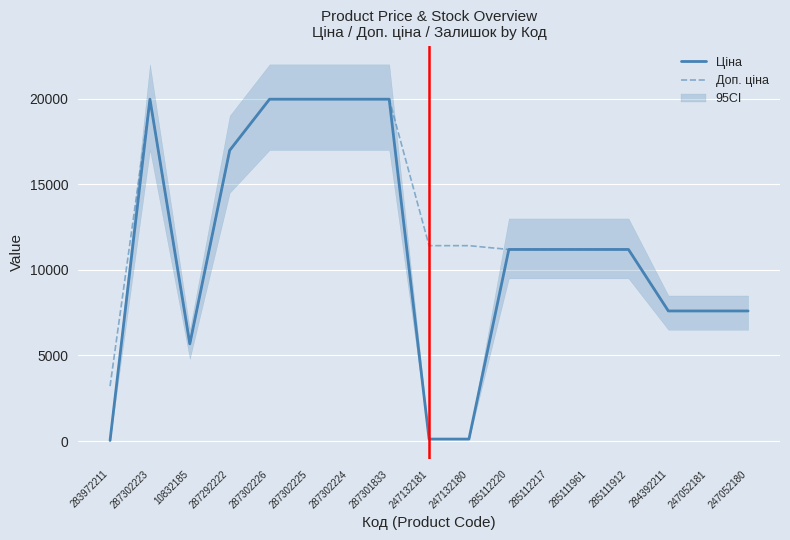

Which series has the largest total across all categories?

Доп. ціна